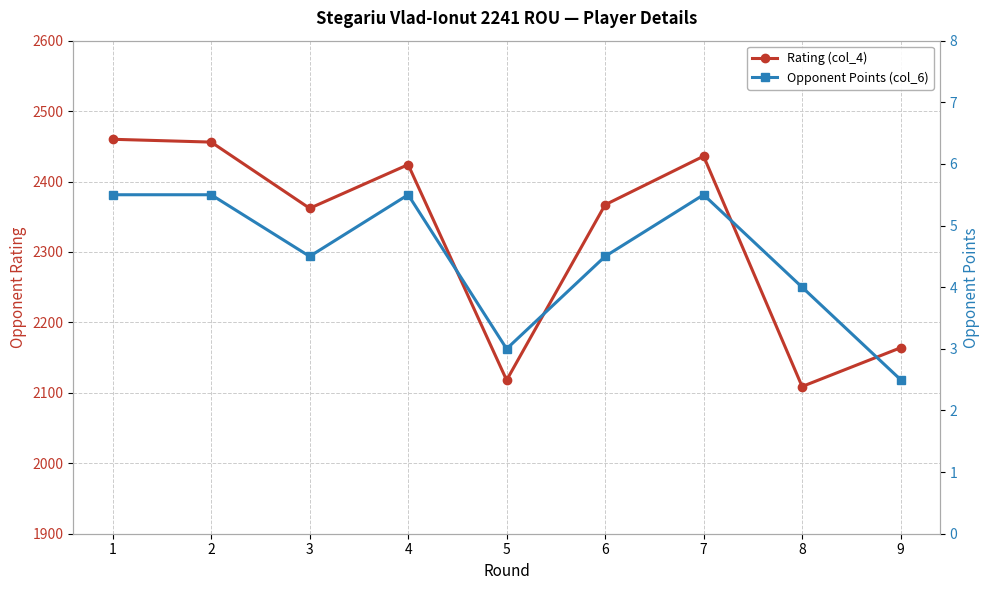

Which series has the largest total across all categories?

Rating (col_4)